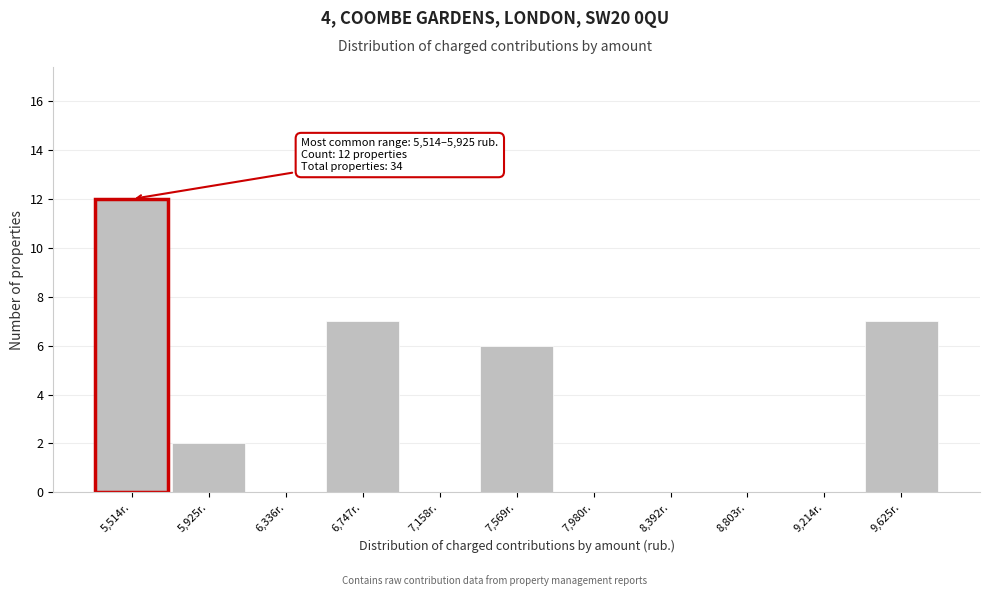

Reading left to right, extract all data points from this chart.

5,514r.=12	5,925r.=2	6,336r.=0	6,747r.=7	7,158r.=0	7,569r.=6	7,980r.=0	8,392r.=0	8,803r.=0	9,214r.=0	9,625r.=7